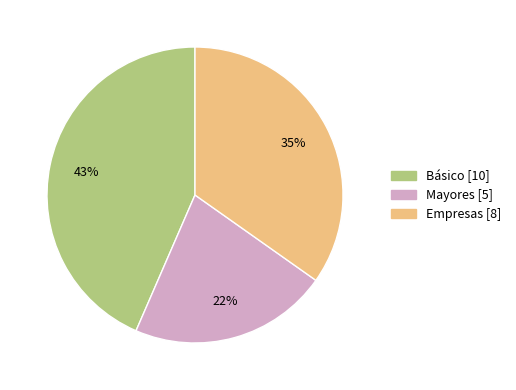

Is there any slice that represents more than half of the pie?

No